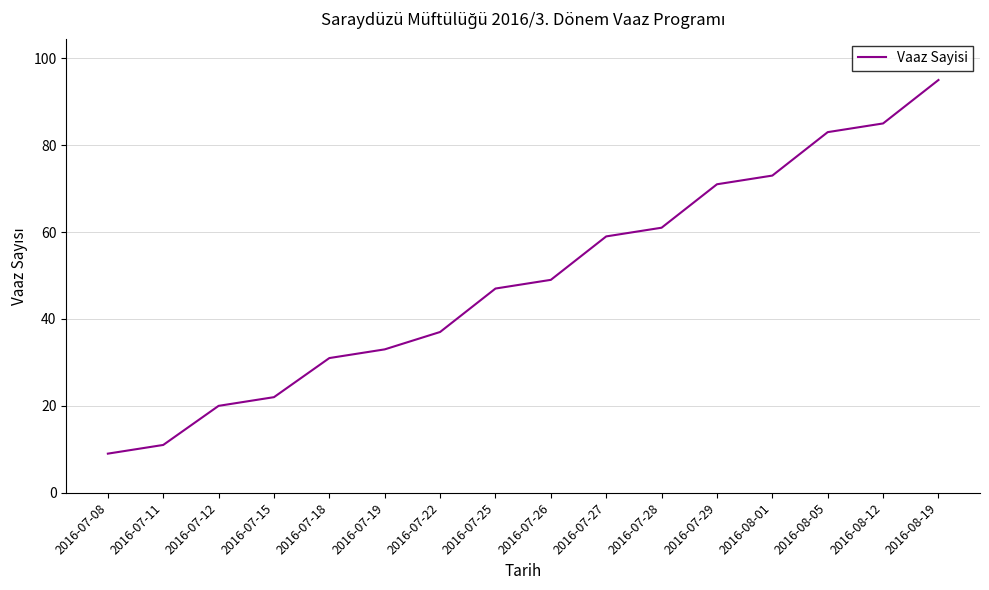

How many lines are shown in the chart?

1